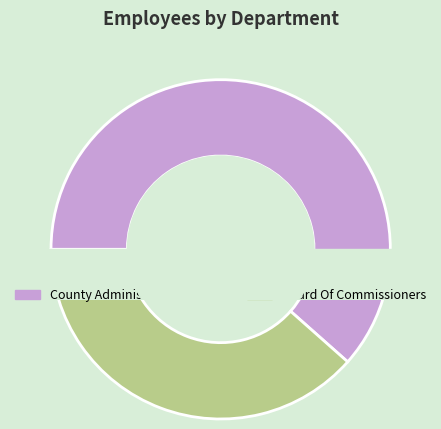

Do County Administrator's Office and Board Of Commissioners together represent more than half of the pie?

Yes